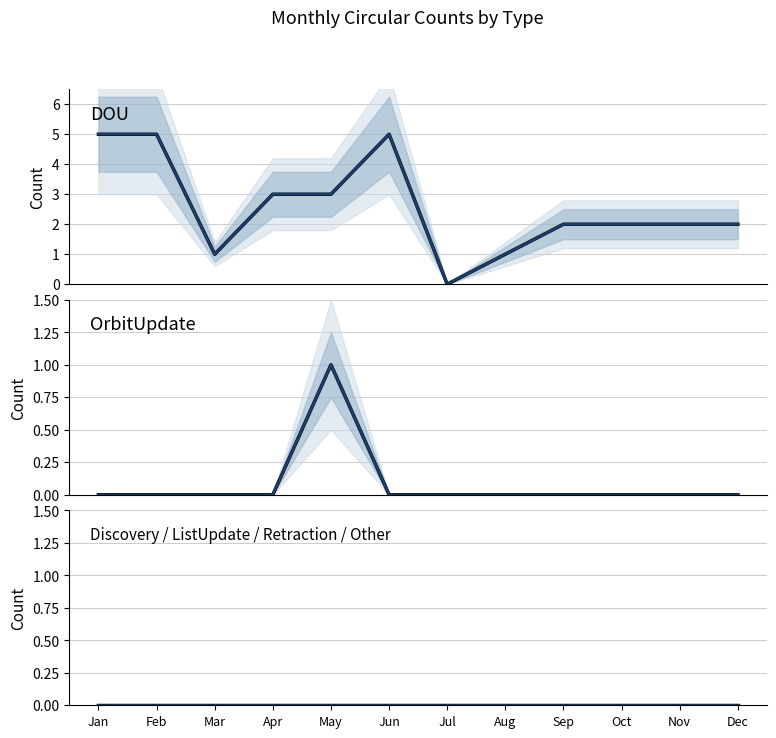

Which series has the widest spread of values?

DOU